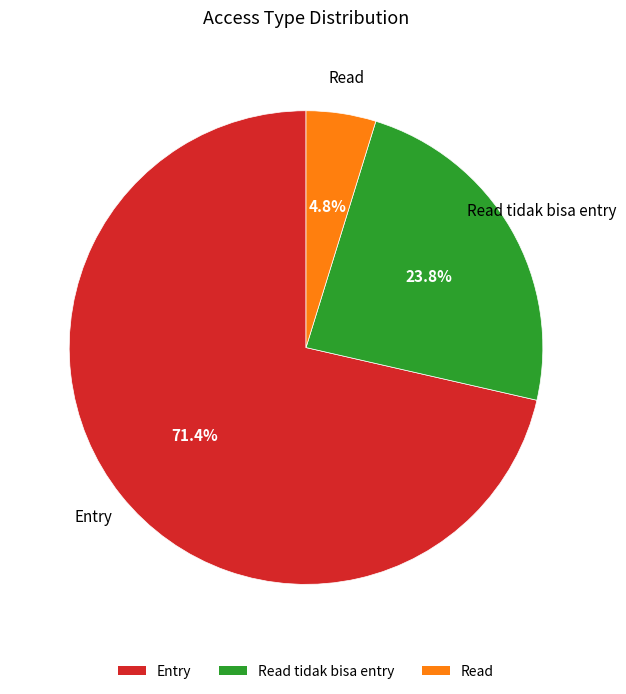

To the nearest percent, what is the difference between the Entry and Read tidak bisa entry slice percentages?

48%